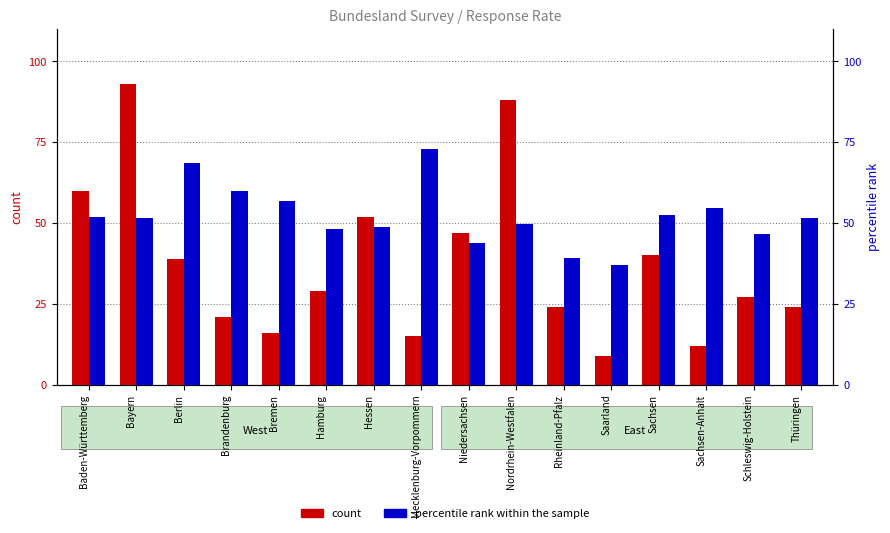

What is the label of the 12th bar from the right?

Bremen